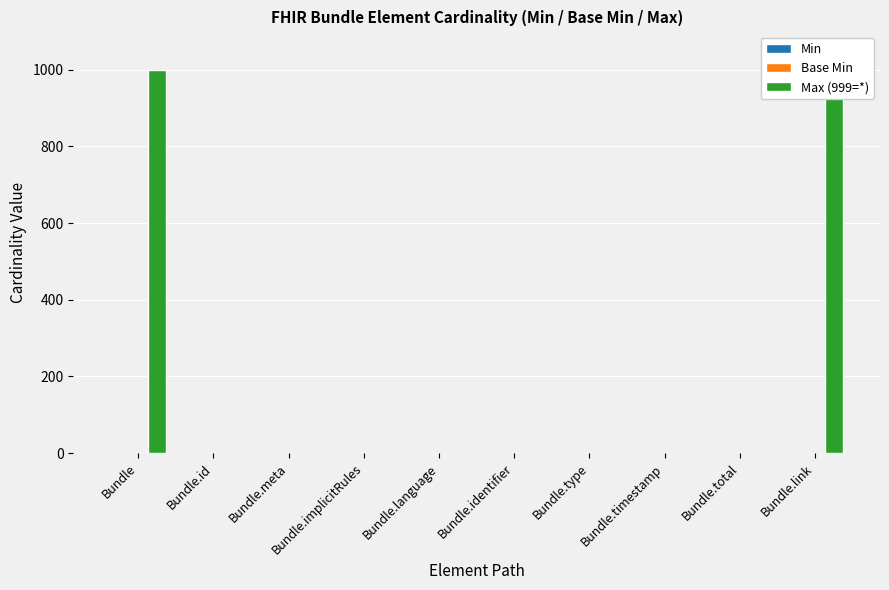

How many data points does each series have?

10